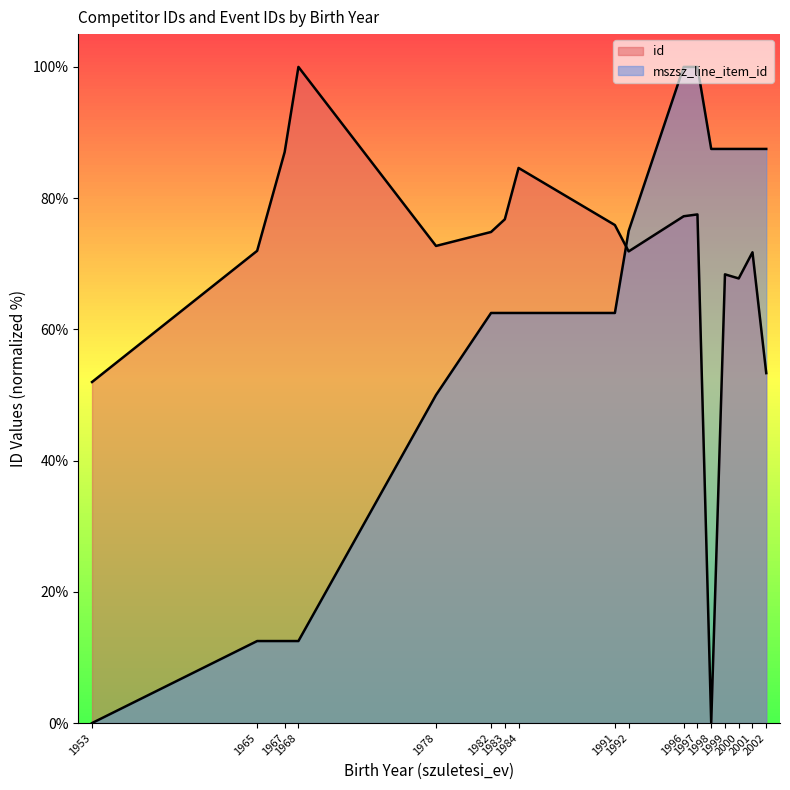

What value does the avg_id series have at 1997?

77.5